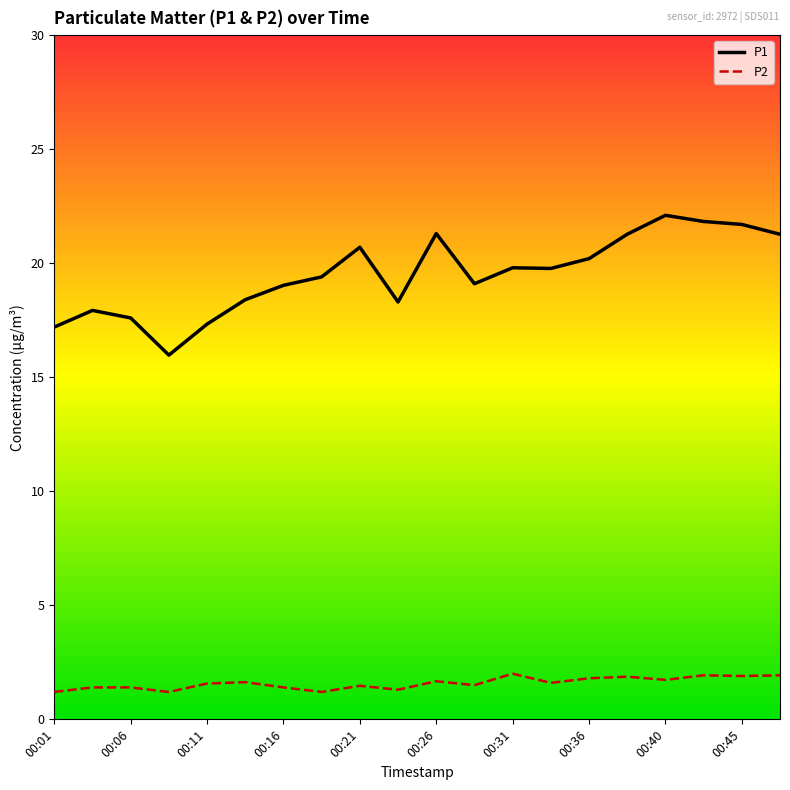

Which series has the widest spread of values?

P1